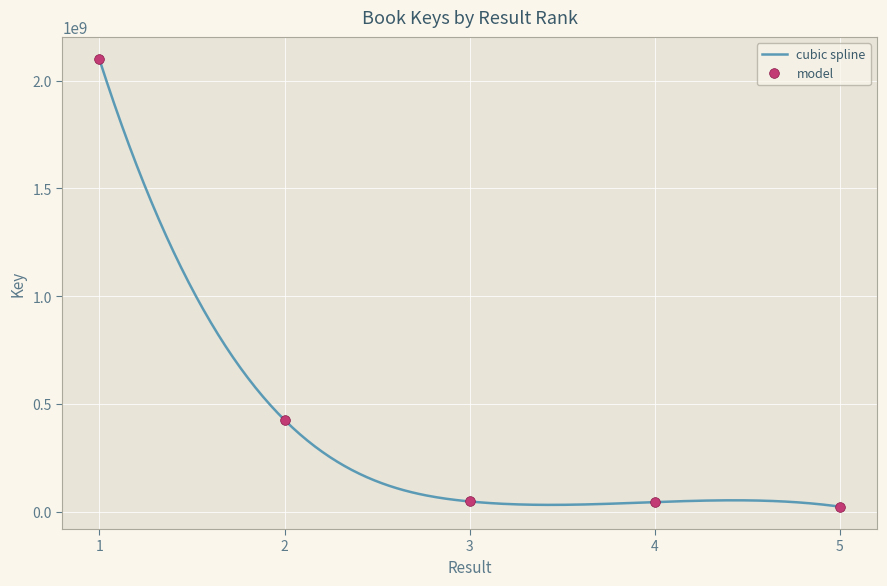

Reading left to right, what are all the values shown in this chart?

1=2099420816	2=425815998	3=47646292	4=44605399	5=23539486